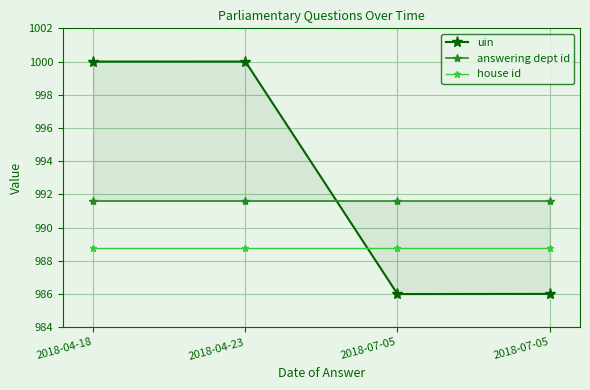

What is the value of the answering dept id point at the 3rd from the left?

991.6